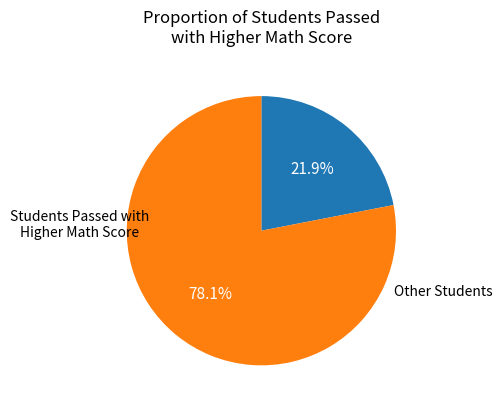

Does any single category account for the majority?

Yes